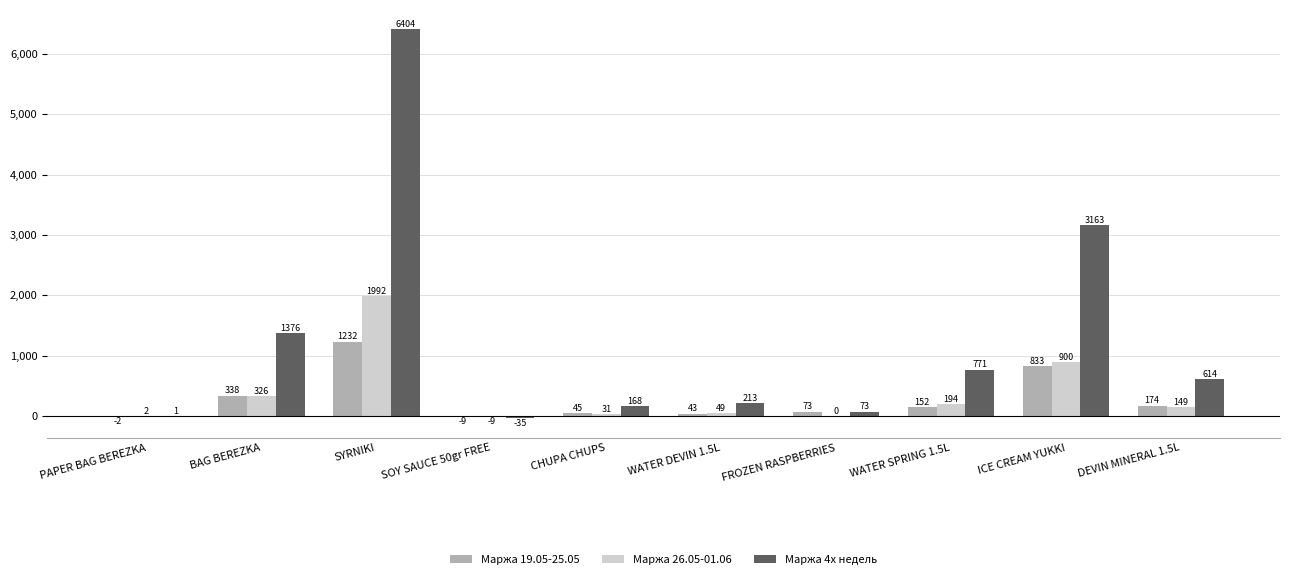

What is the sum of the Маржа 4х недель values at FROZEN RASPBERRIES and SOY SAUCE 50gr FREE?

38